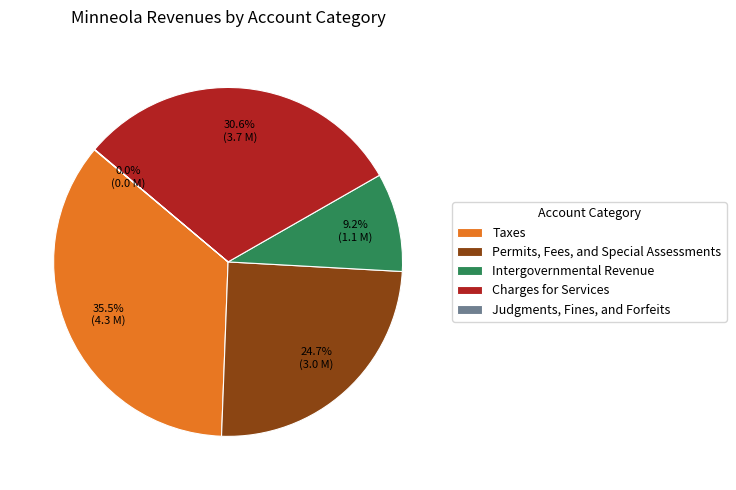

Is it true that Permits, Fees, and Special Assessments is 13% of the pie?

False